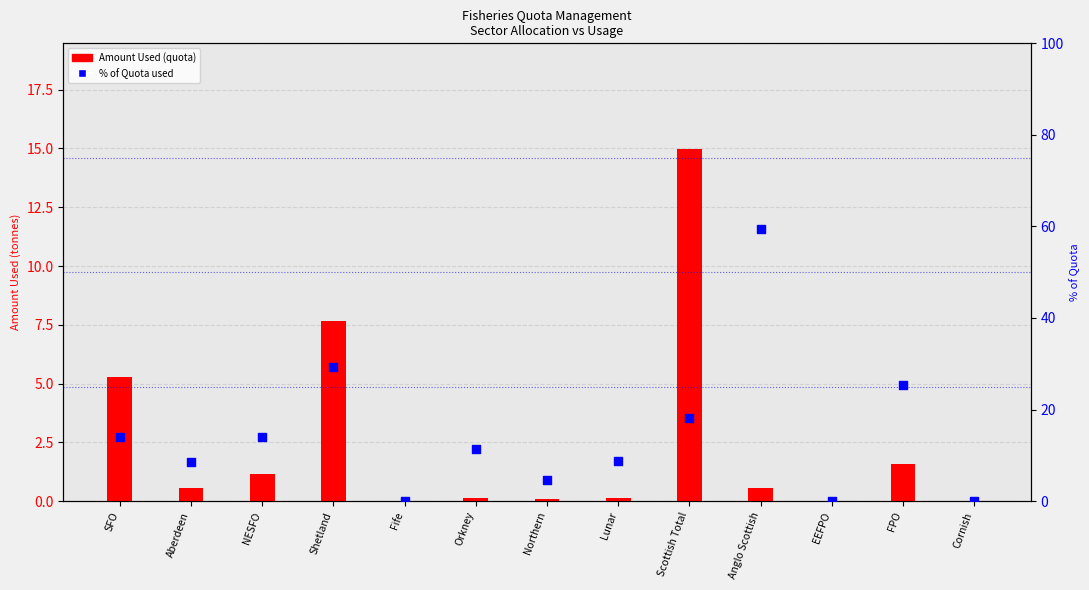

At how many categories does at least one series exceed 5?

9